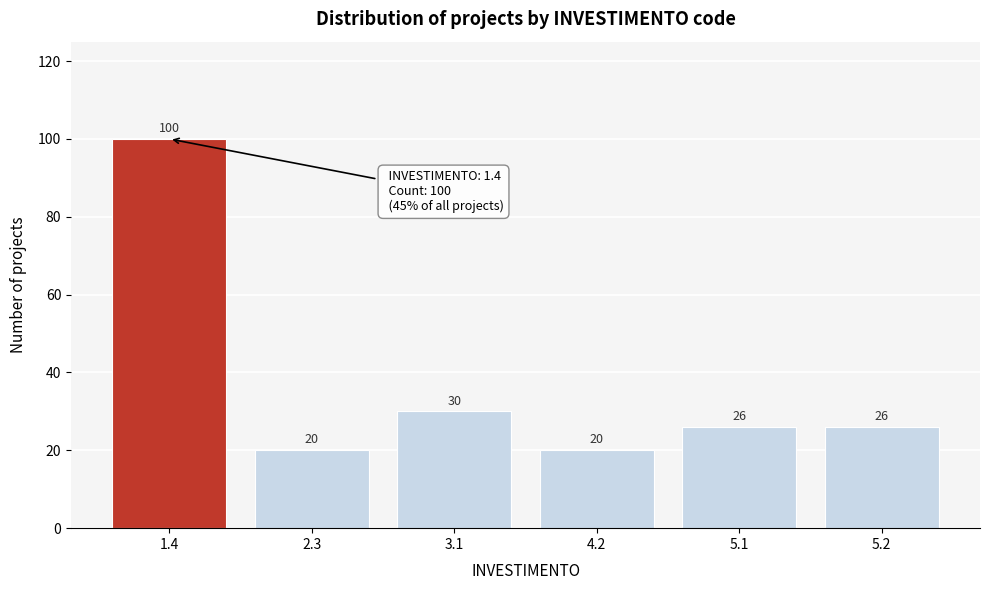

Reading left to right, transcribe all the data shown in this chart.

100	20	30	20	26	26